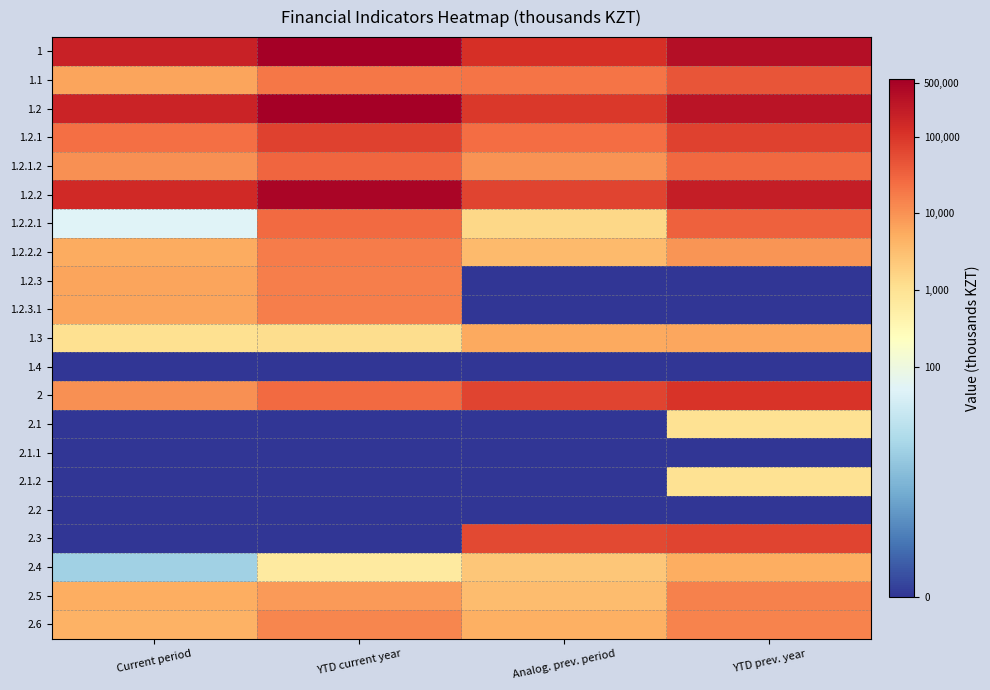

How many categories are shown in the chart?

4